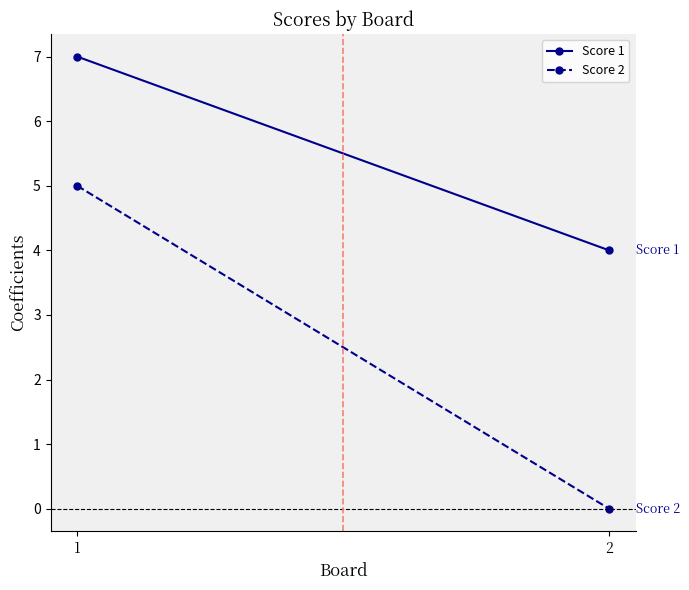

What are all the series names shown in the legend?

Score 1, Score 2